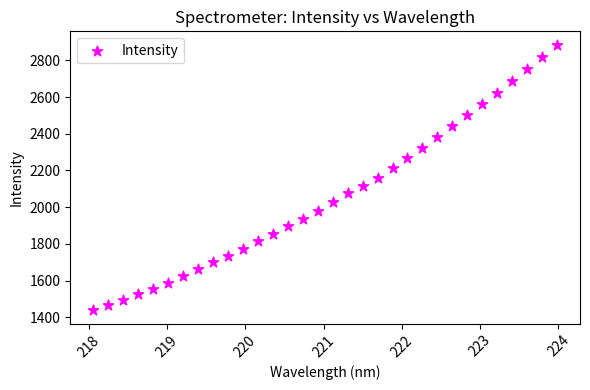

What is the range of X values (max minus min)?

5.9